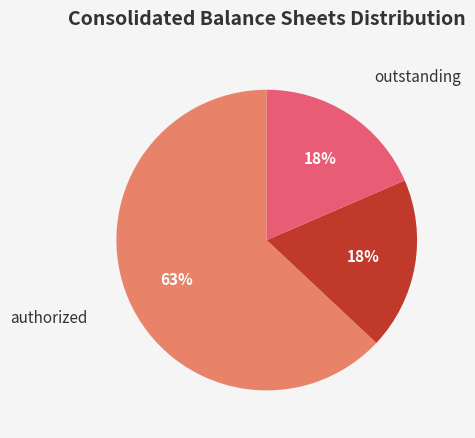

How many slices are in this pie chart?

3